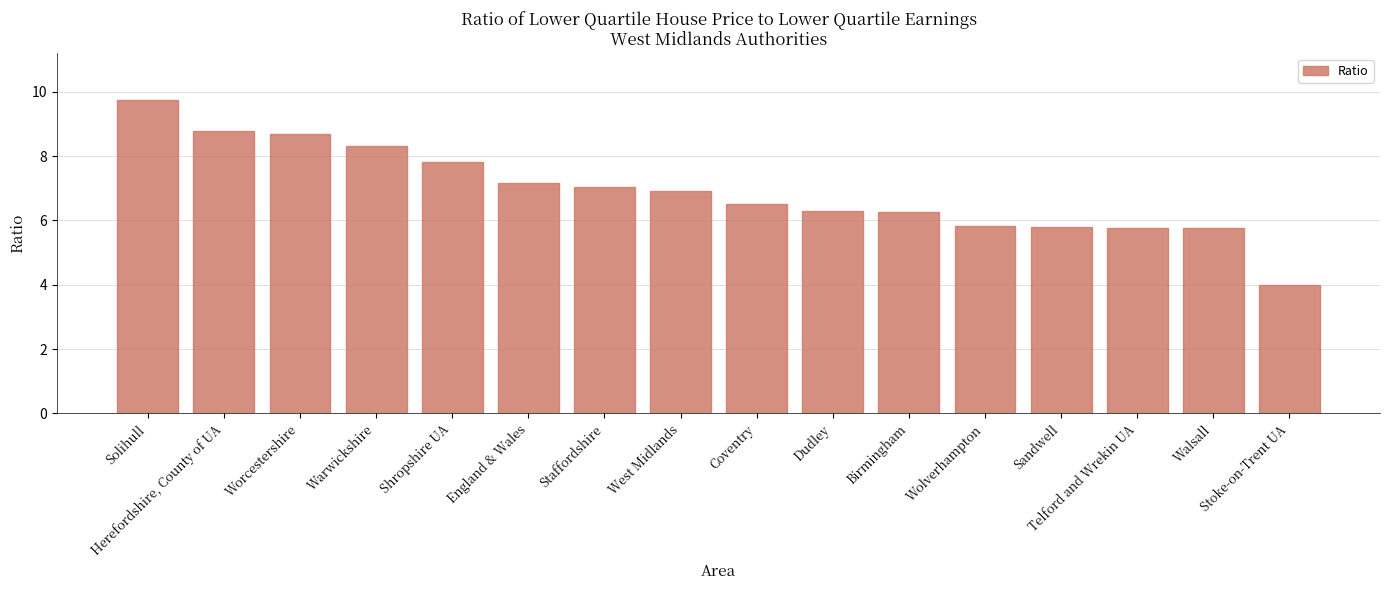

Which category has the highest value across all series?

Solihull